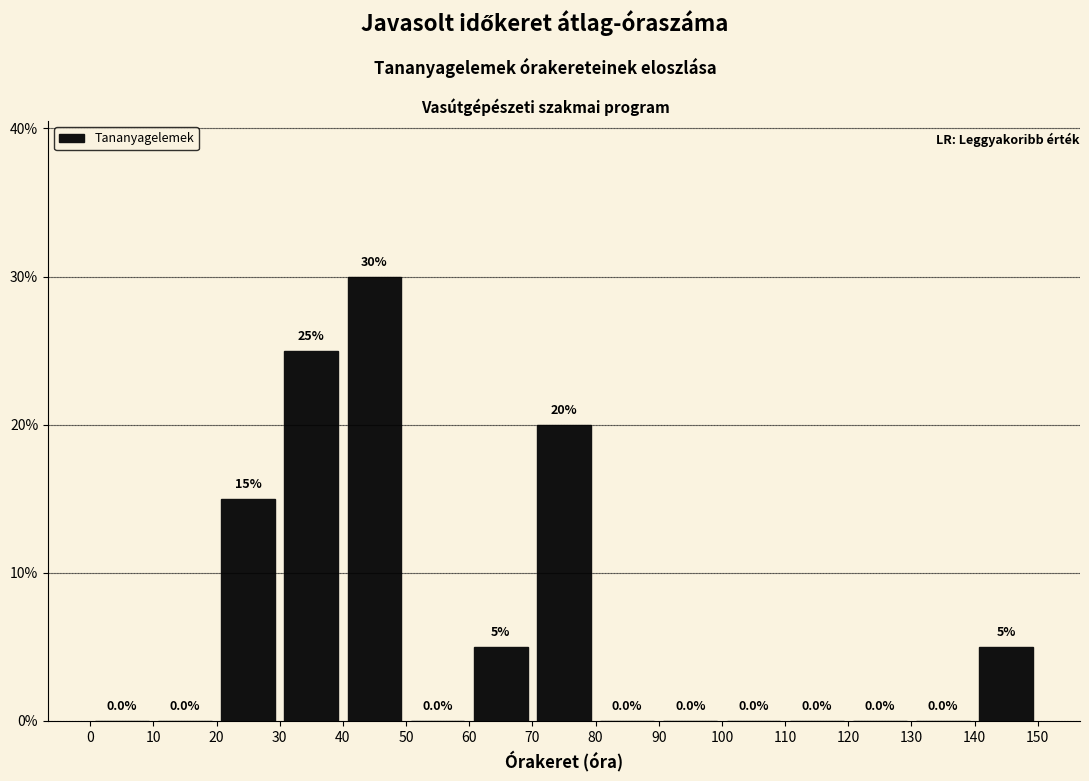

Reading left to right, list every bar in this chart as the range it spans on the x-axis followed by its height.

0 to 10: 0.0
10 to 20: 0.0
20 to 30: 15.0
30 to 40: 25.0
40 to 50: 30.0
50 to 60: 0.0
60 to 70: 5.0
70 to 80: 20.0
80 to 90: 0.0
90 to 100: 0.0
100 to 110: 0.0
110 to 120: 0.0
120 to 130: 0.0
130 to 140: 0.0
140 to 150: 5.0